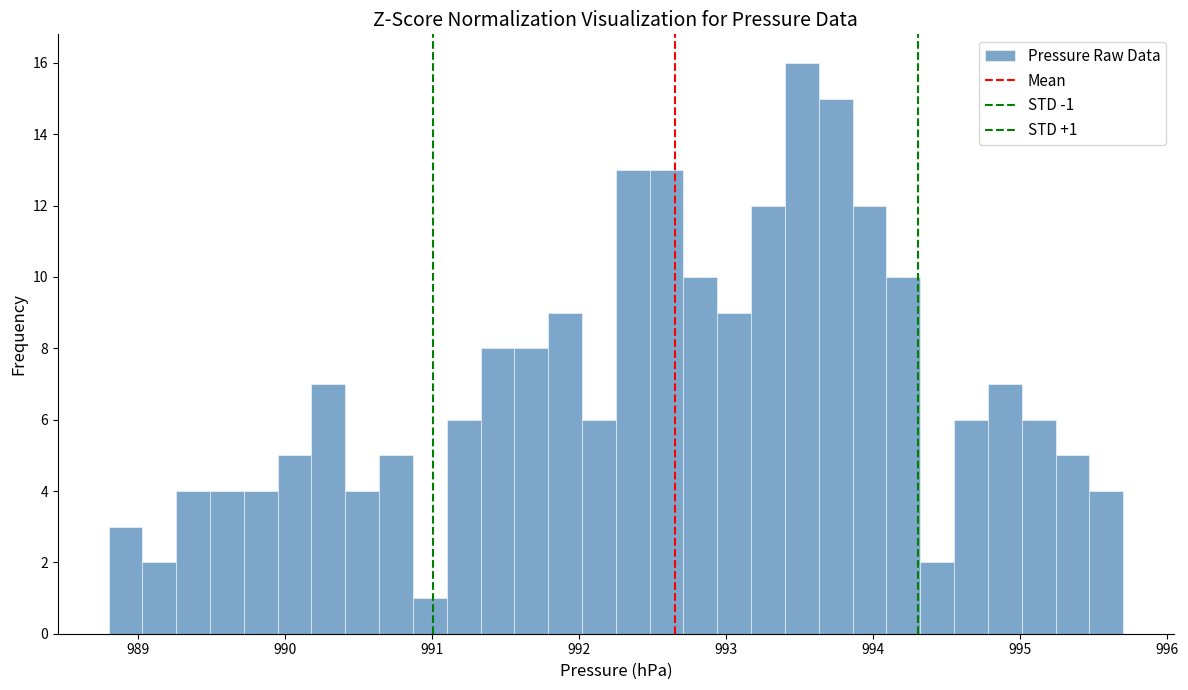

Around what value on the x-axis is the tallest bar? Give the approximate position of its centre, as read against the axis.

993.5